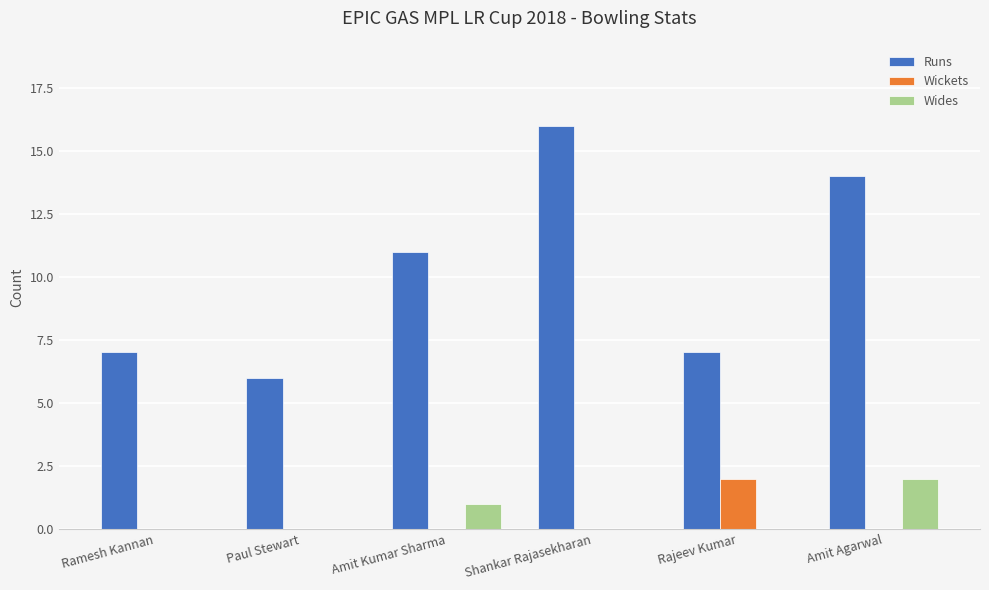

What is the maximum value shown in the chart?

16